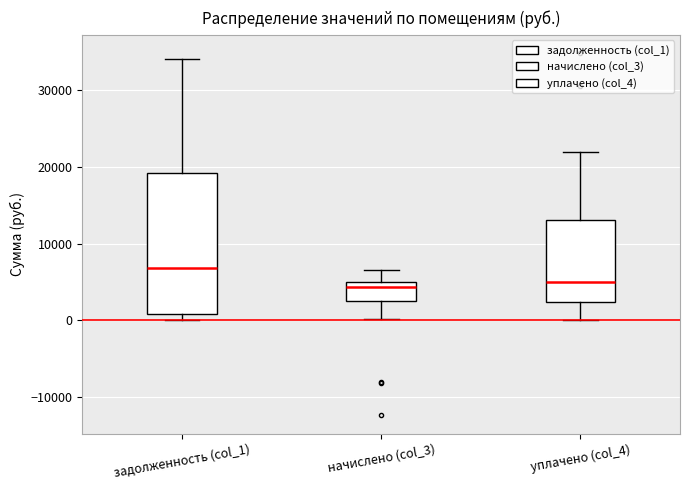

Reading left to right, read every box against the y-axis: the position of its median line, the range the box covers, and the ends of its whiskers. The values are not printed on the chart, so give them approximately, as read against the axis.

задолженность (col_1): median 7000, box 1000 to 19000, whiskers 0 to 34000
начислено (col_3): median 4000, box 3000 to 5000, whiskers 0 to 7000
уплачено (col_4): median 5000, box 2000 to 13000, whiskers 0 to 22000